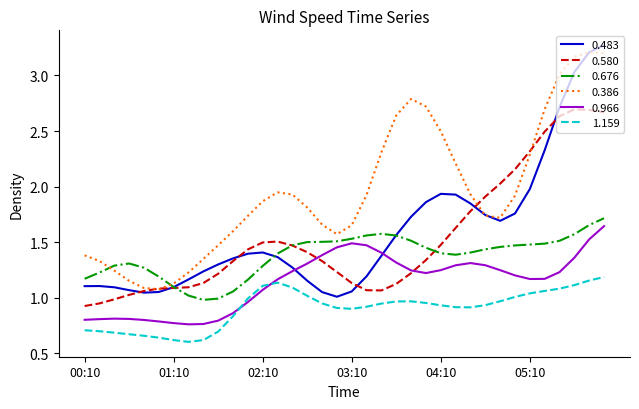

What is the highest value of the 0.483 series?

3.3